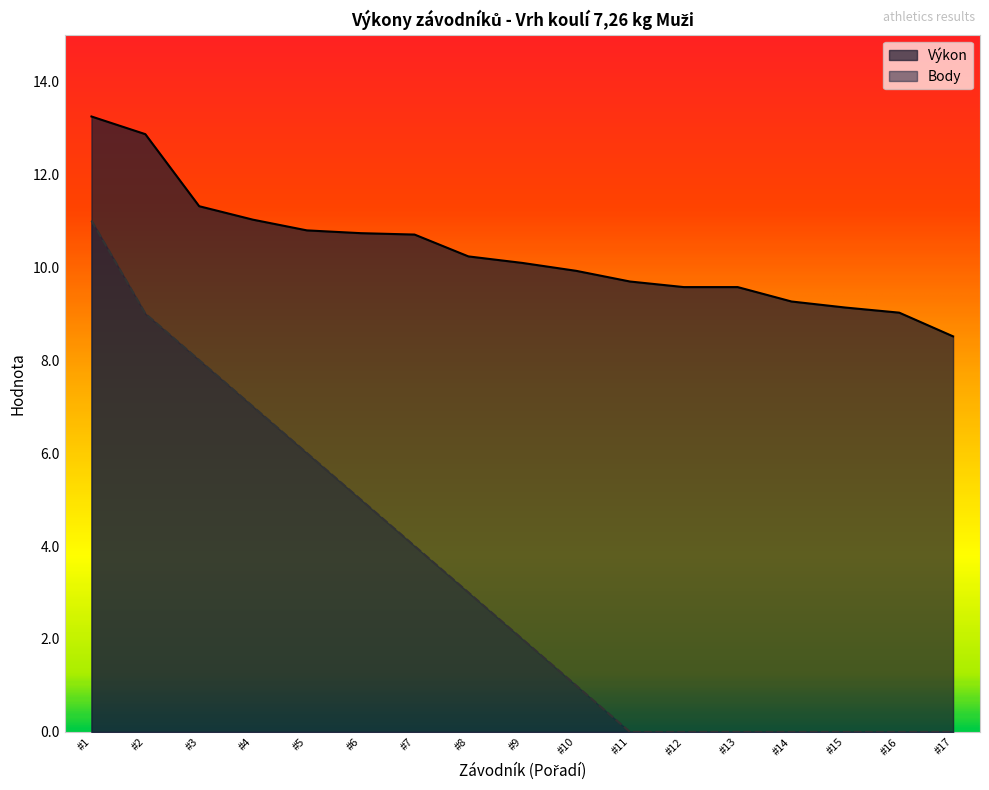

True or false: Body has more than 2 points higher than both neighbors.

False